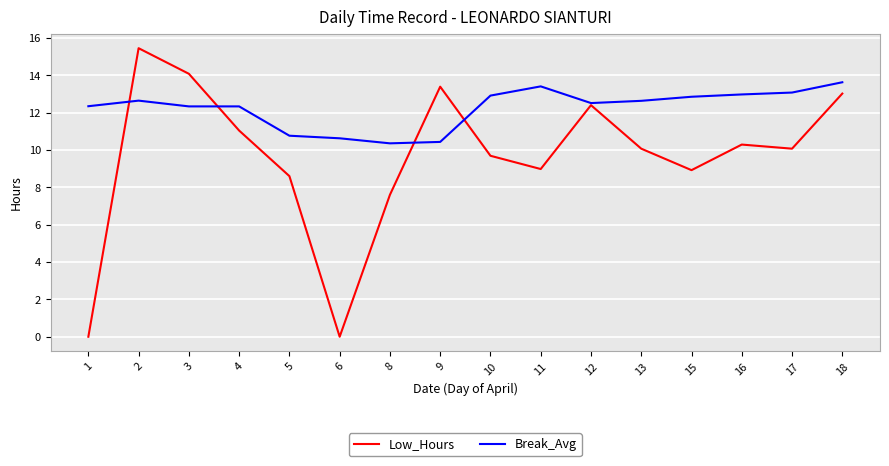

At which label does Low_Hours first exceed 10?

2